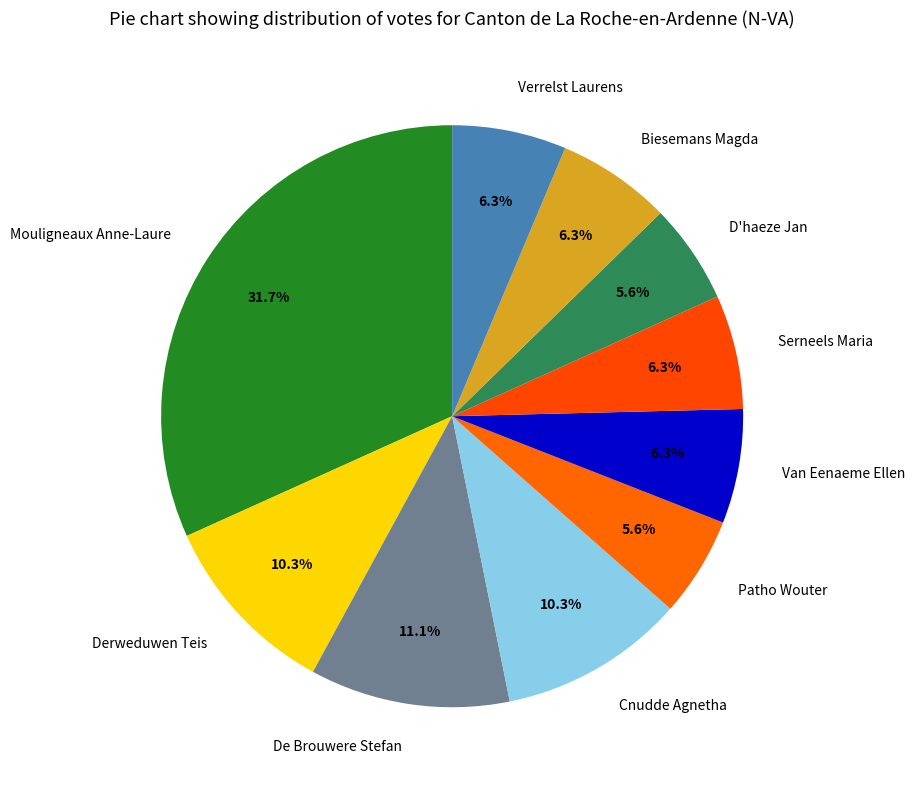

Which category has the biggest portion of the pie?

Mouligneaux Anne-Laure